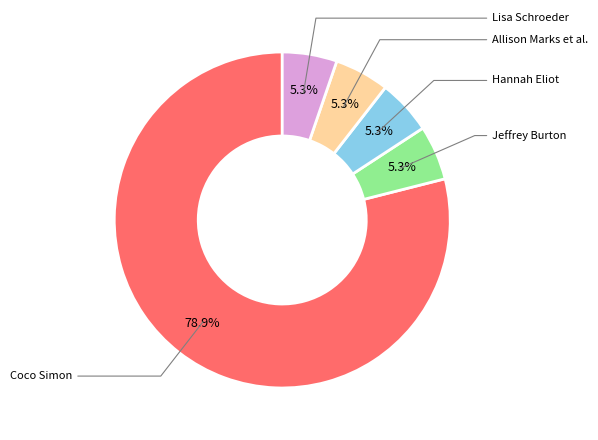

Which slice is the smallest?

Jeffrey Burton